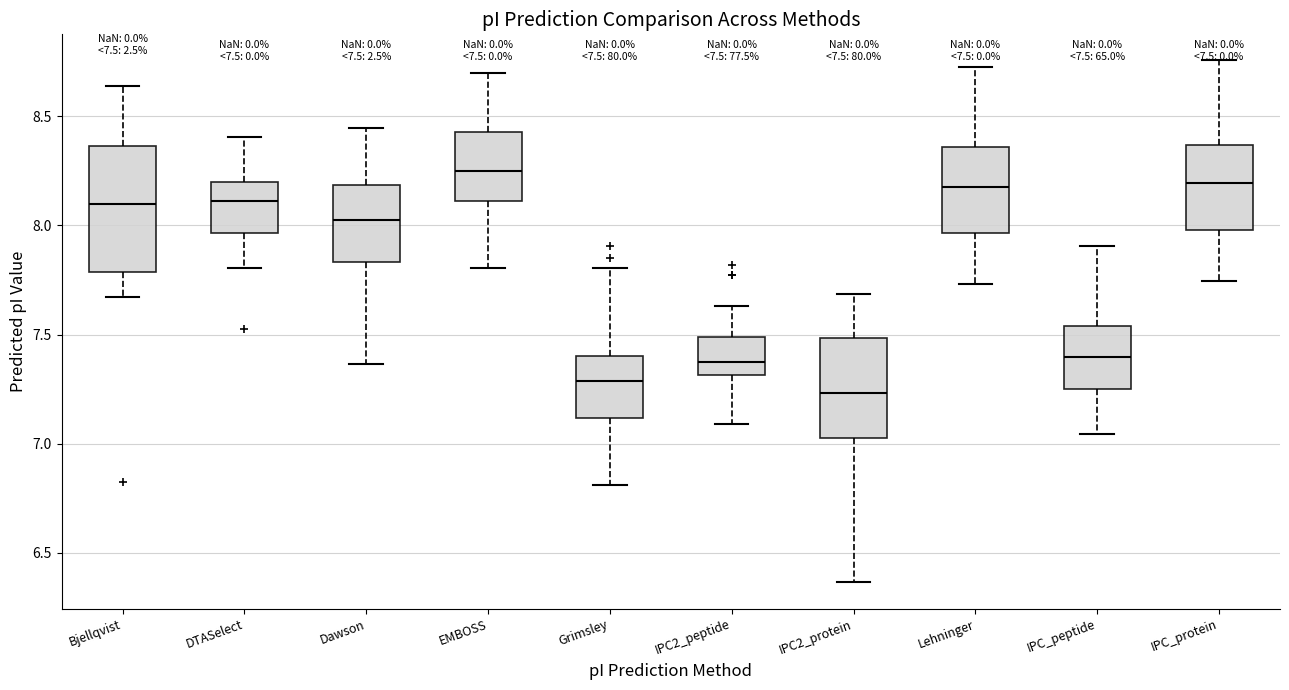

Which box's median line is the lowest?

IPC2_protein